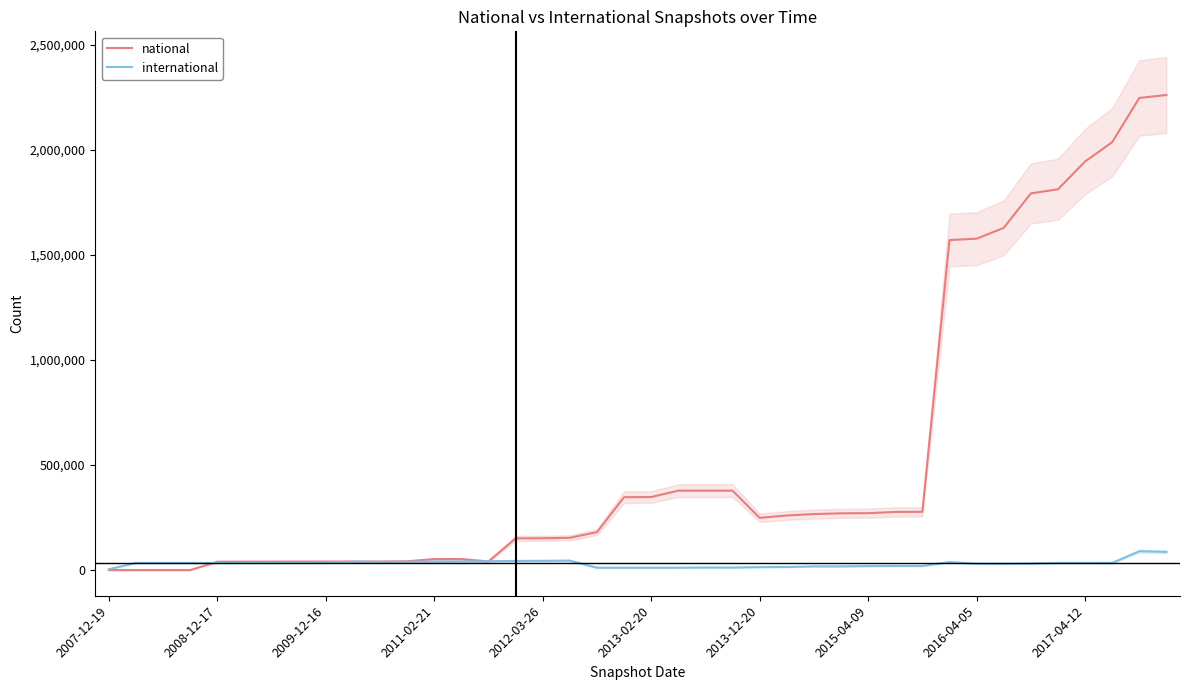

What is the difference between the maximum and minimum values in the national series?

2260071